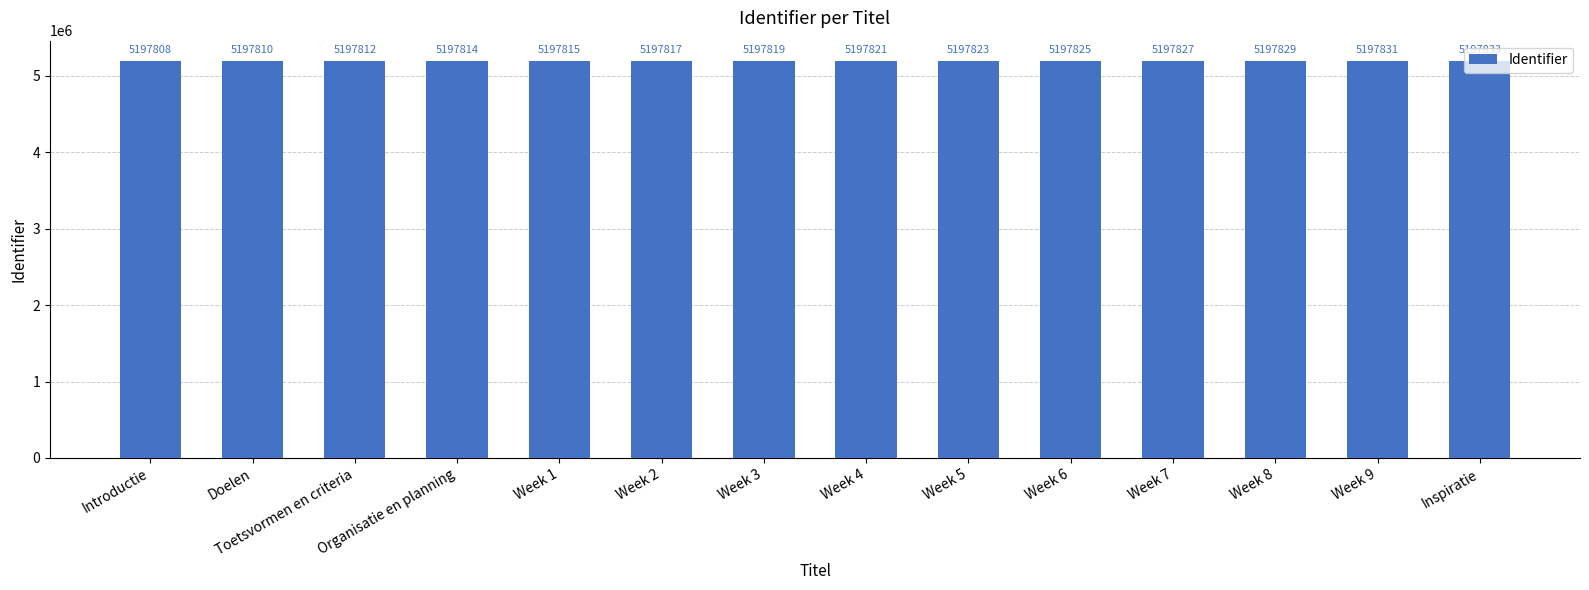

Rank the categories by value from lowest to highest.

Introductie, Doelen, Toetsvormen en criteria, Organisatie en planning, Week 1, Week 2, Week 3, Week 4, Week 5, Week 6, Week 7, Week 8, Week 9, Inspiratie